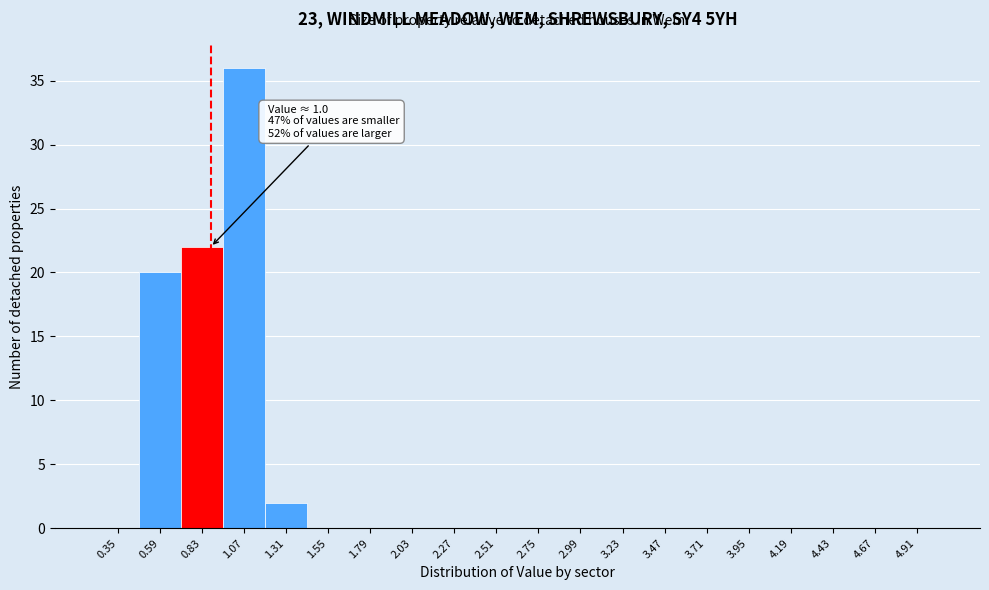

Reading left to right, transcribe all the data shown in this chart.

0.35=0	0.59=20	0.83=22	1.07=36	1.31=2	1.55=0	1.79=0	2.03=0	2.27=0	2.51=0	2.75=0	2.99=0	3.23=0	3.47=0	3.71=0	3.95=0	4.19=0	4.43=0	4.67=0	4.91=0